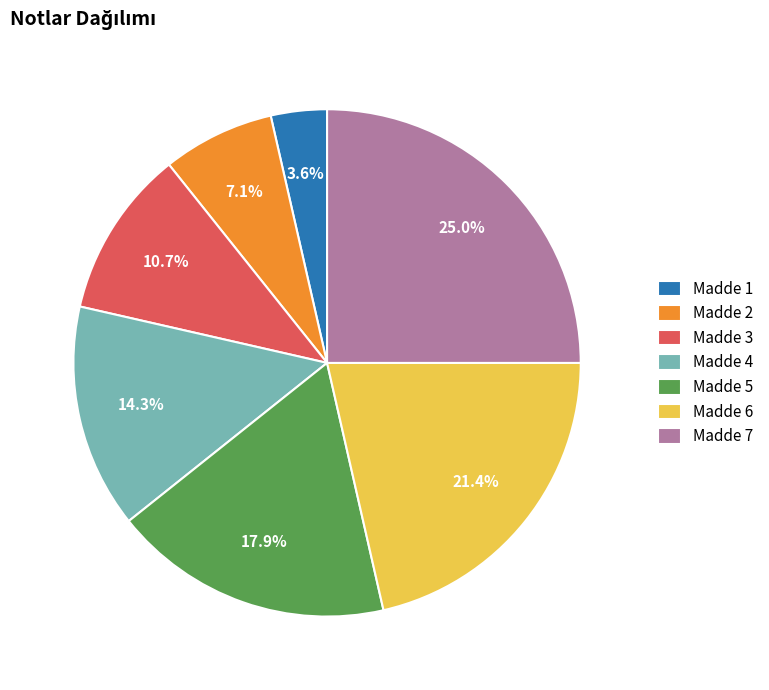

Which has a higher value, Madde 3 or Madde 4?

Madde 4